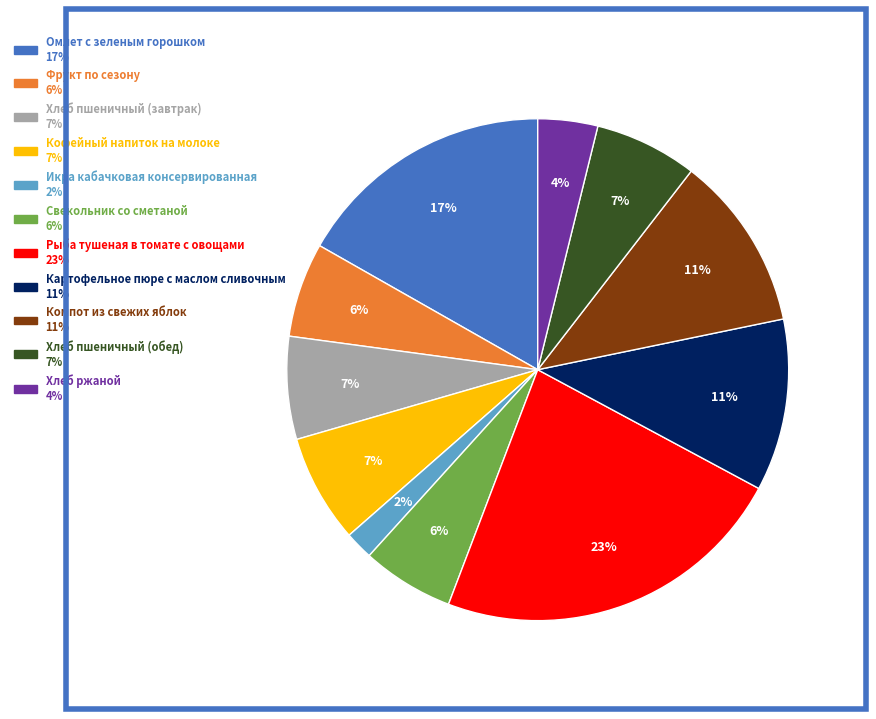

What percentage is the Компот из свежих яблок slice, to the nearest percent?

11%